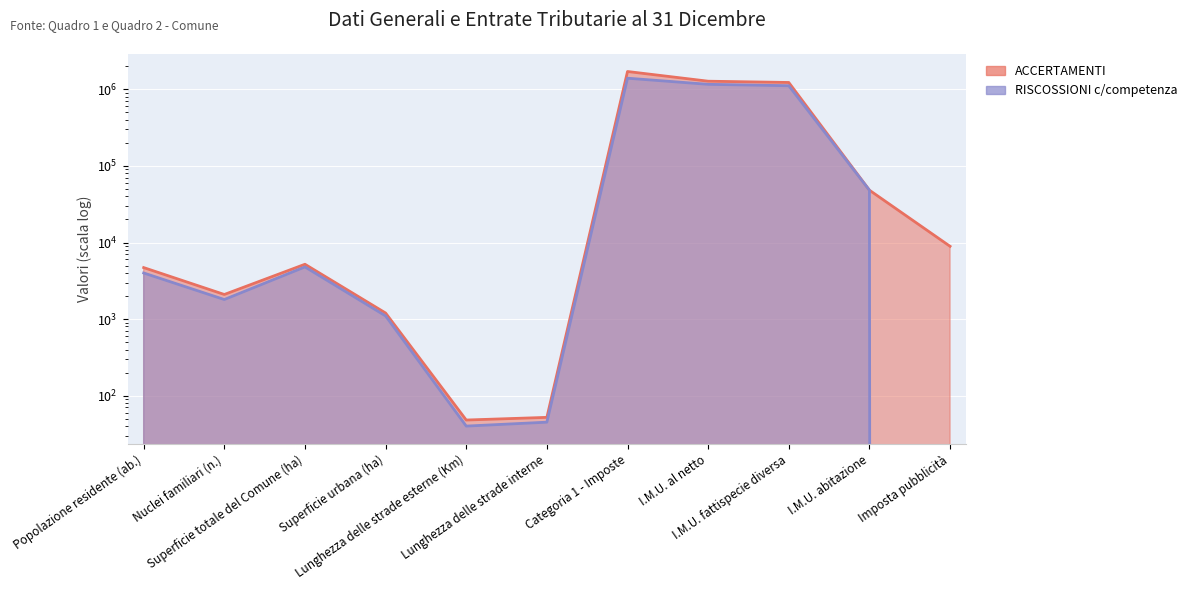

How many data points does each series have?

11